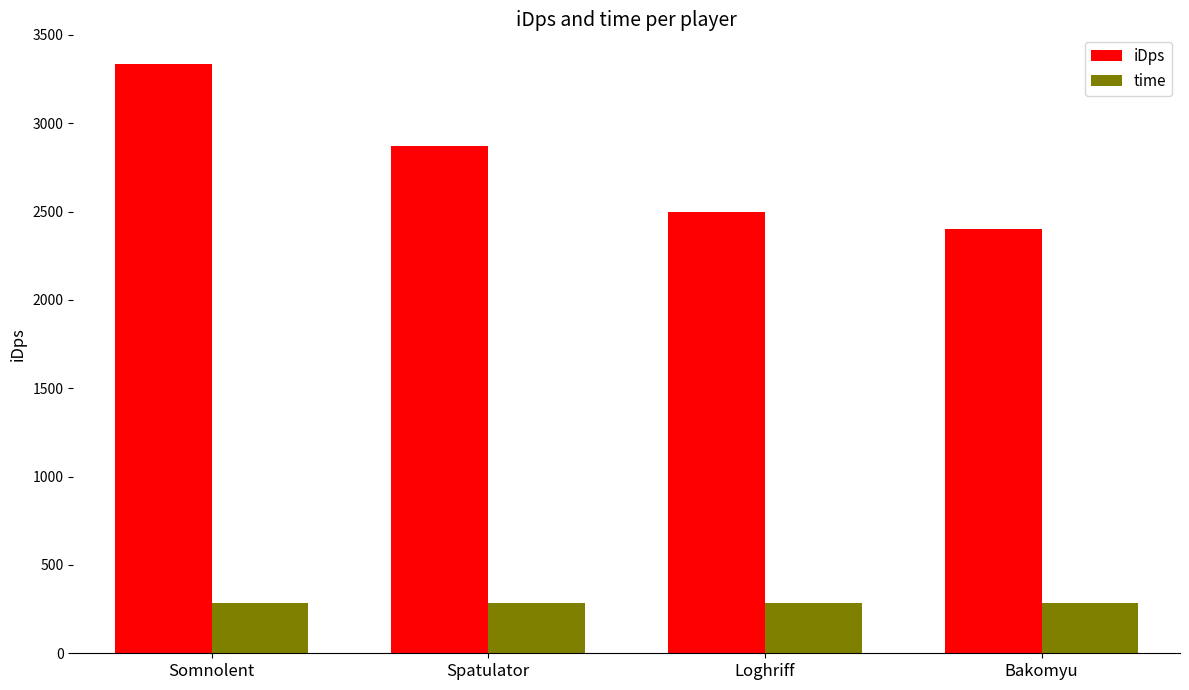

Reading left to right, list all the values displayed in this chart.

iDps: Somnolent=3335.8	Spatulator=2871.6	Loghriff=2500.0	Bakomyu=2403.2
time: Somnolent=285.0	Spatulator=285.0	Loghriff=285.0	Bakomyu=285.0